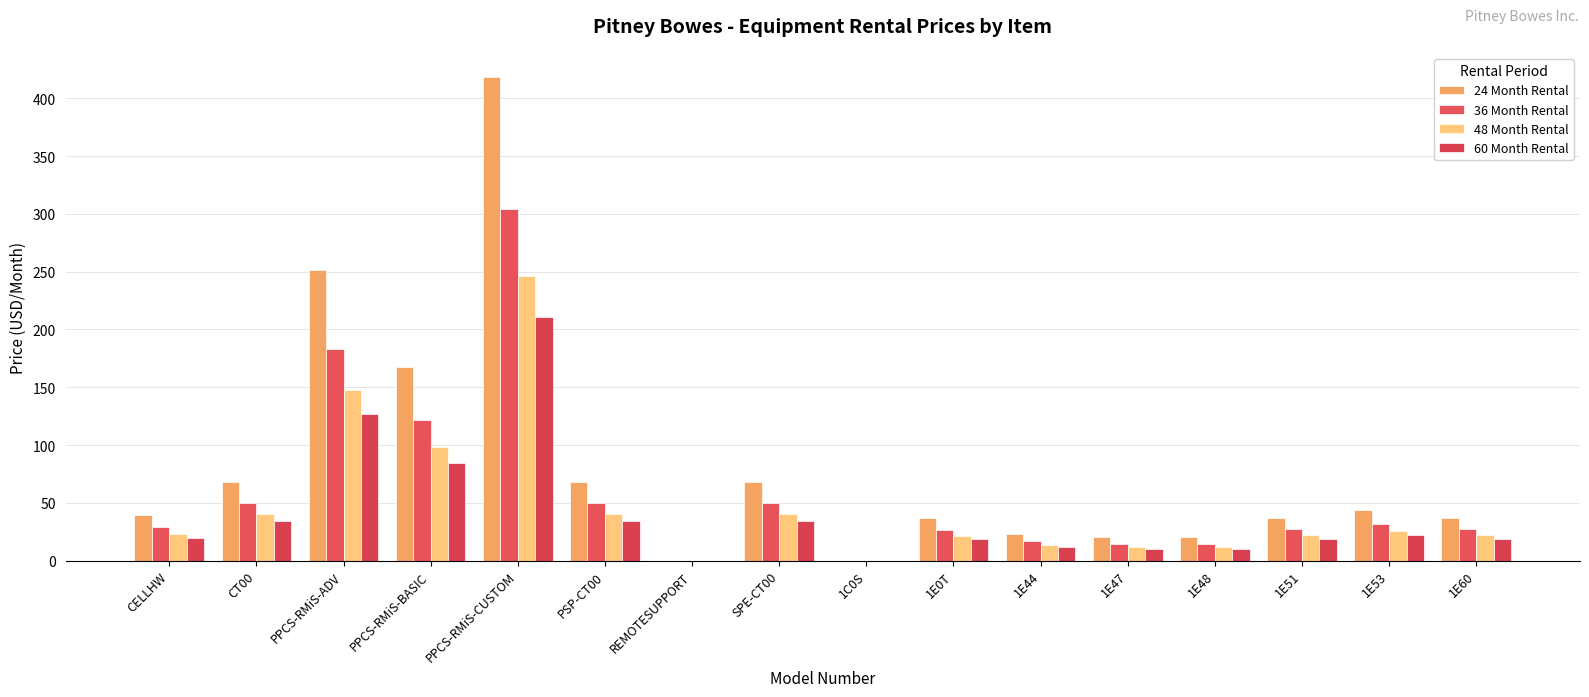

Where is 60 Month Rental nearest to the value 105?

PPCS-RMiS-BASIC